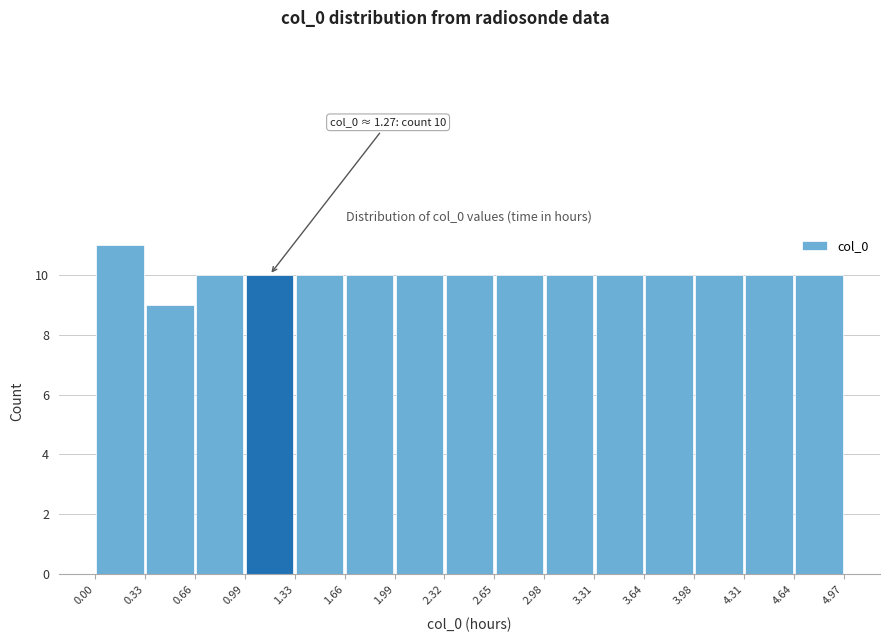

Over which range of the x-axis is the bar tallest?

0.00 to 0.33